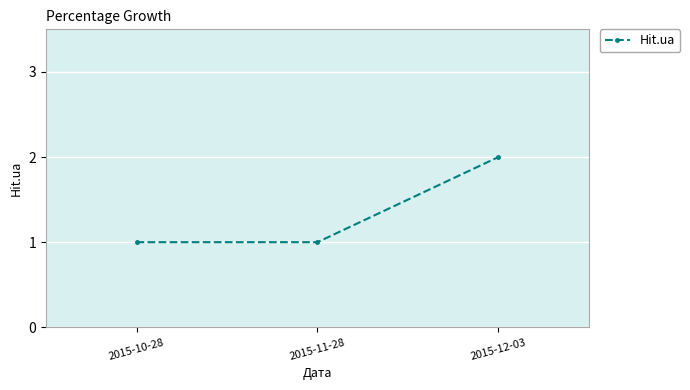

Which has a higher value, 2015-12-03 or 2015-10-28?

2015-12-03